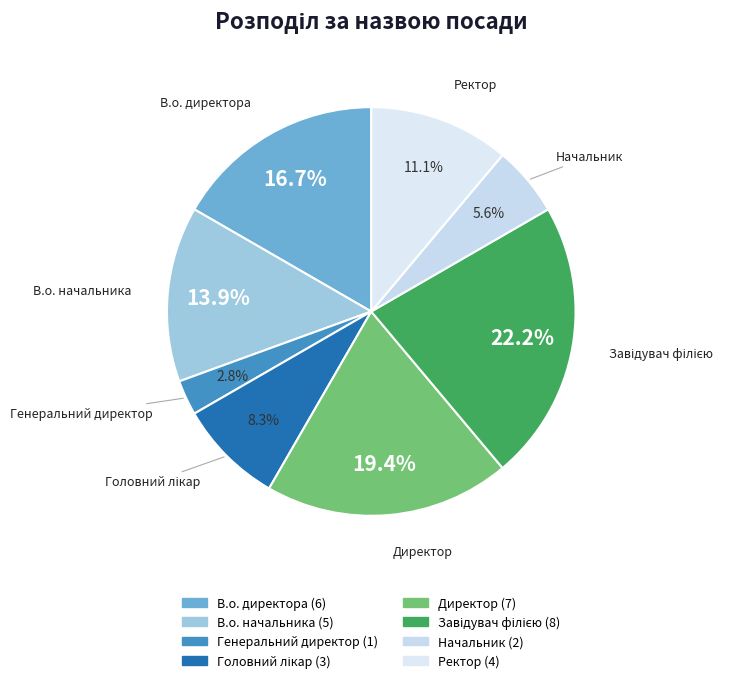

What is the total percentage of В.о. начальника and Ректор?

25.0%